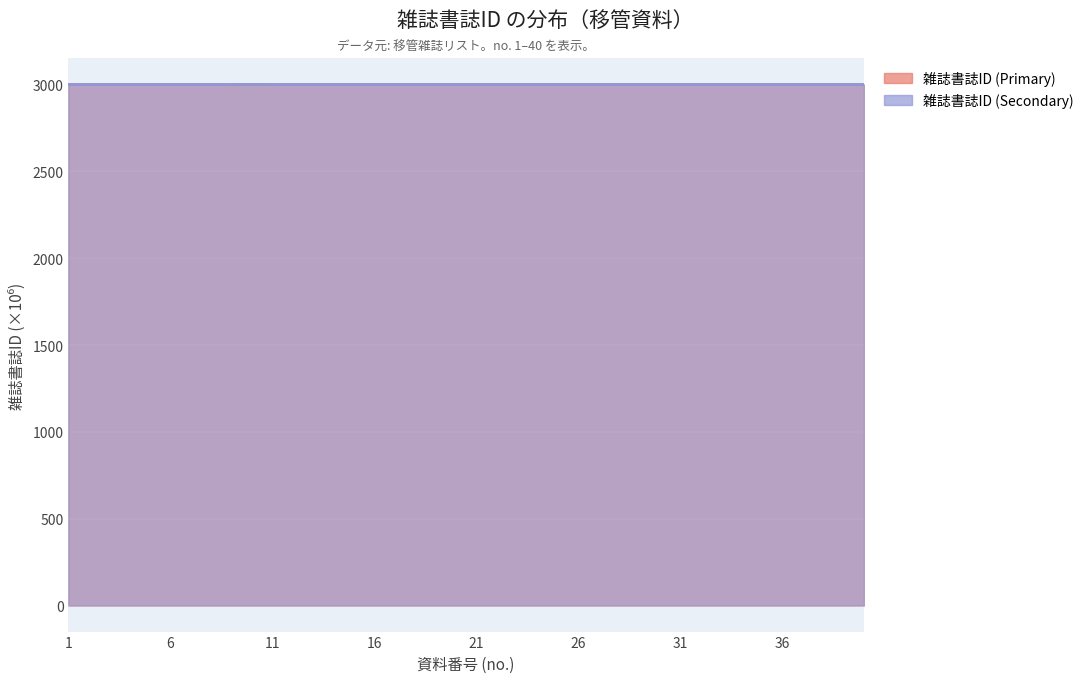

What is the difference between the maximum and second lowest values in the 雑誌書誌ID (Secondary) series?

1.0